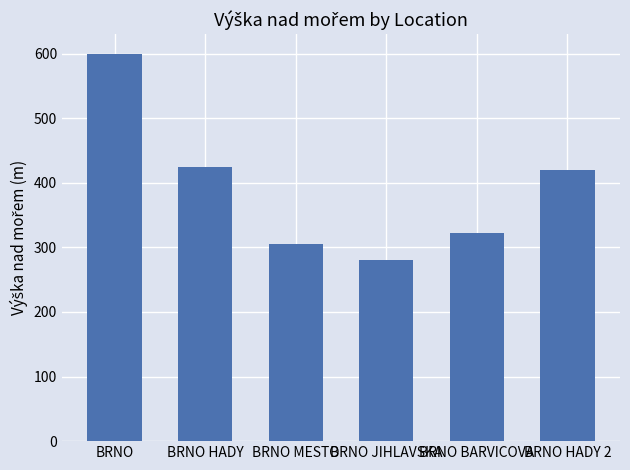

Reading left to right, what are all the values shown in this chart?

BRNO=600	BRNO HADY=424	BRNO MESTO=305	BRNO JIHLAVSKA=281	BRNO BARVICOVA=323	BRNO HADY 2=420